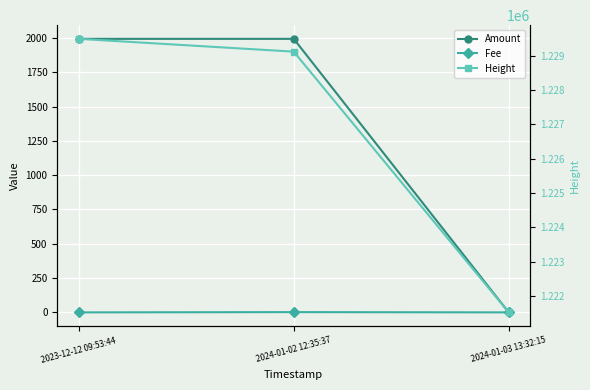

True or false: Fee has a value of 0.0 at 2023-12-12 09:53:44.

True